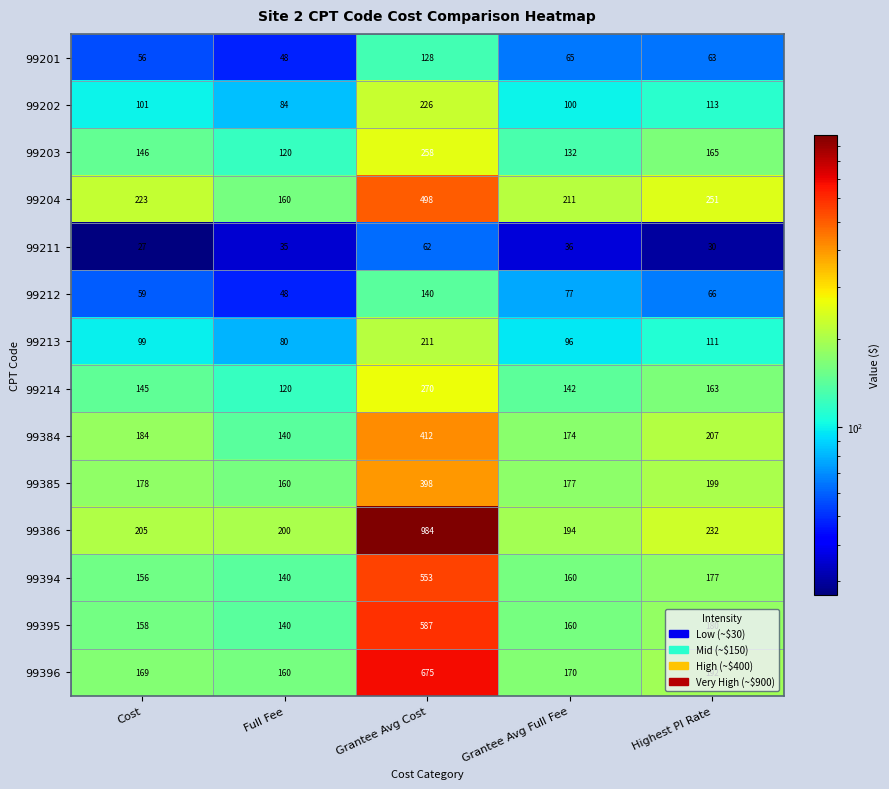

What is the highest value of the 99203 series?

258